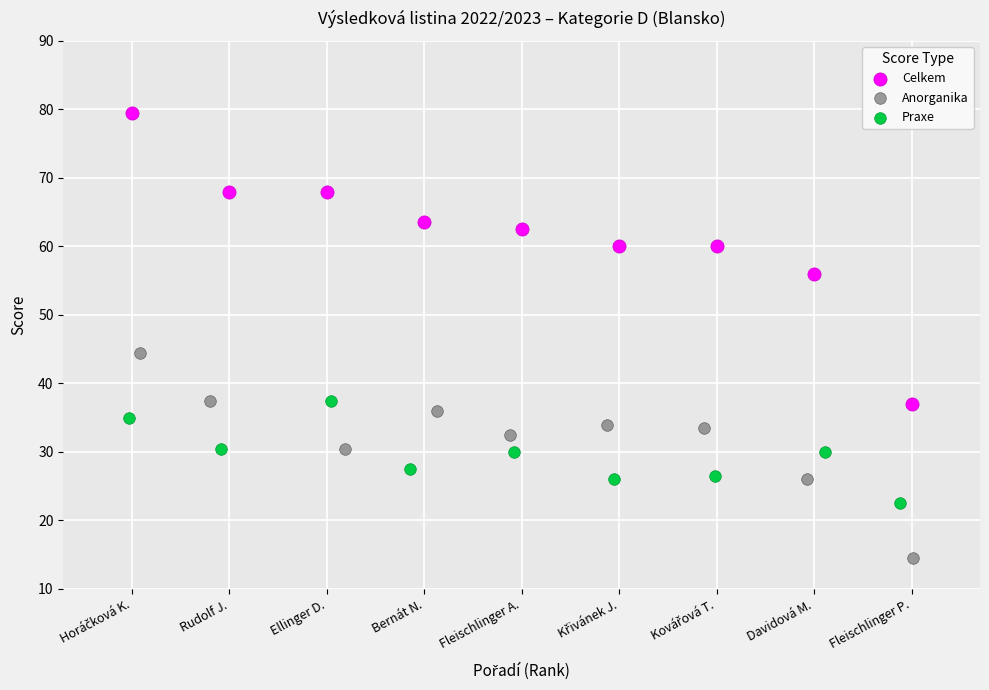

Which series contains the lowest Y value?

Anorganika